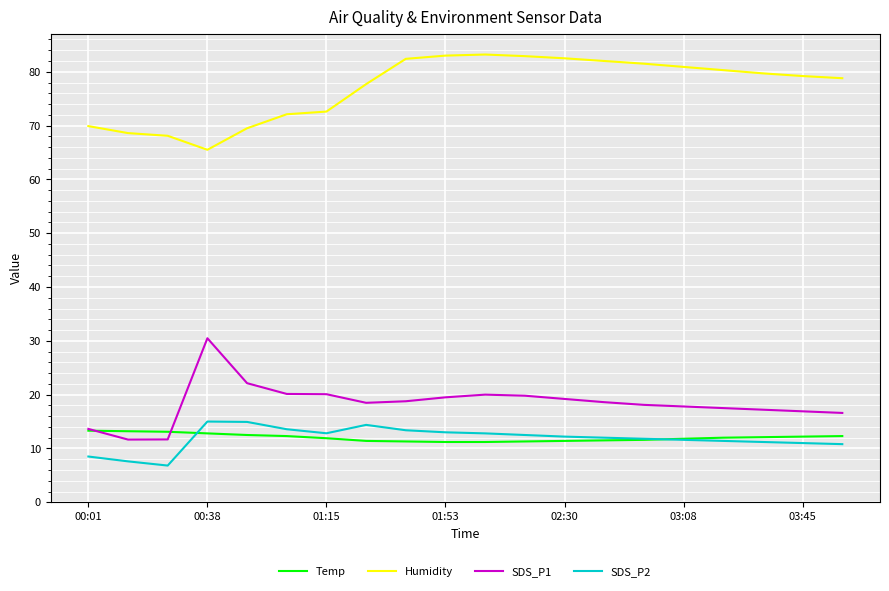

What is the highest value of the SDS_P1 series?

30.5